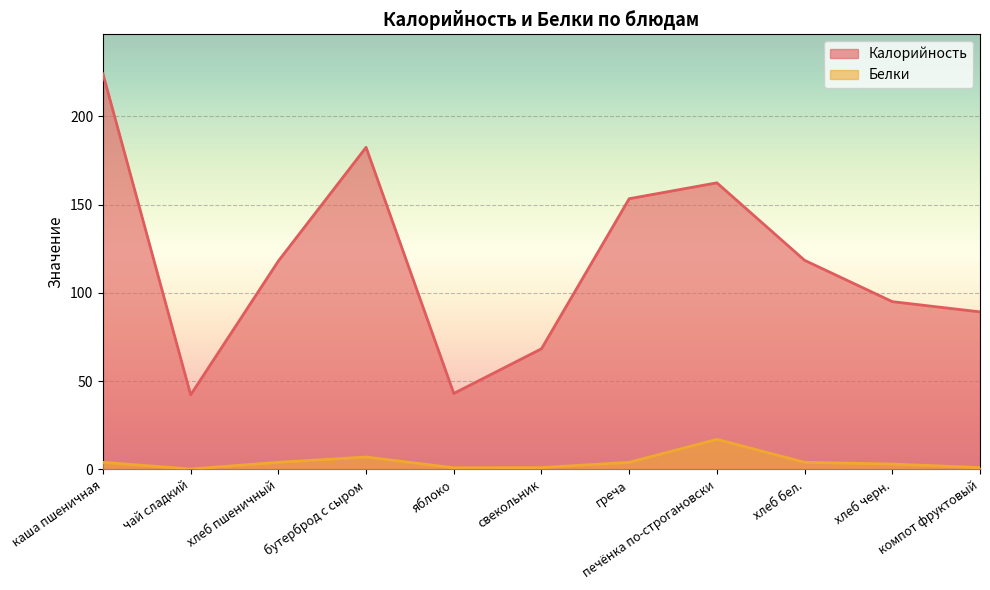

At which label is Белки closest to 8?

бутерброд с сыром